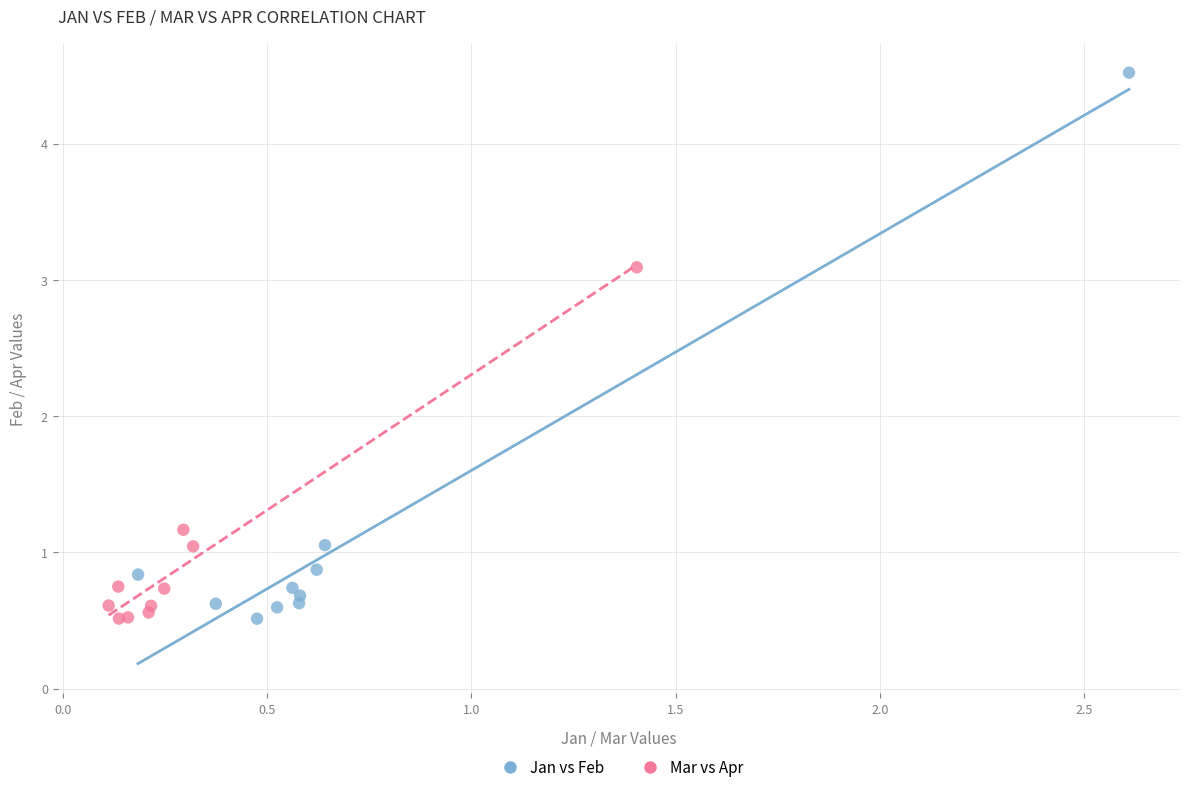

Which series contains the highest Y value?

Jan vs Feb